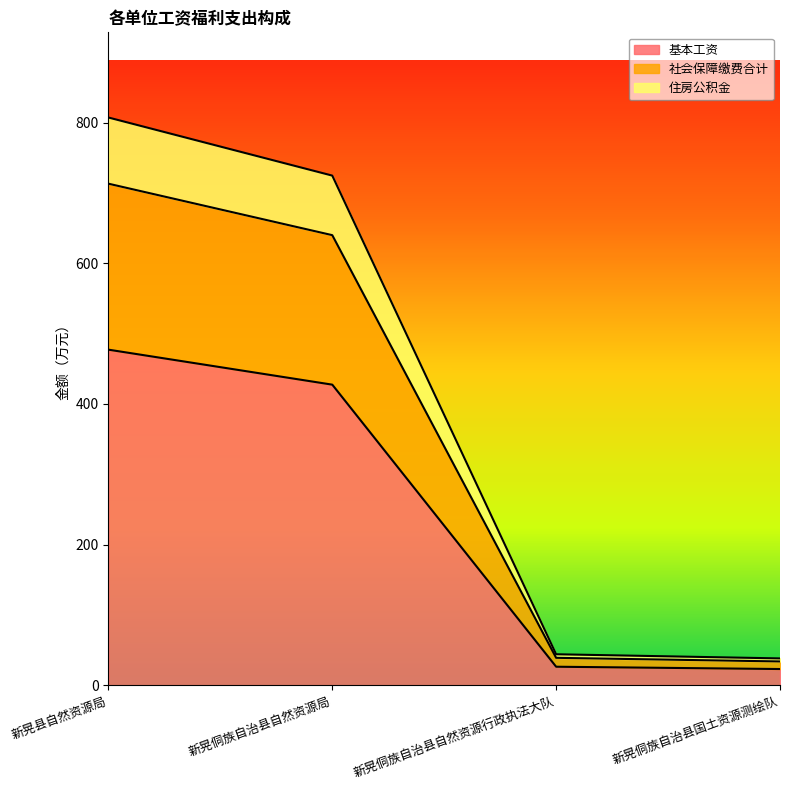

Which has a higher value, 新晃县自然资源局 or 新晃侗族自治县国土资源测绘队?

新晃县自然资源局